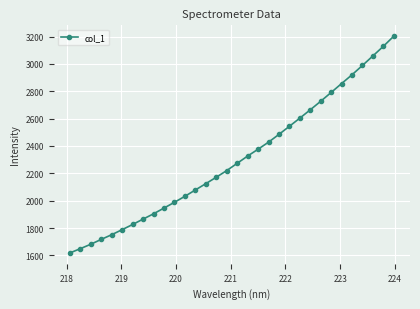

What is the maximum value shown in the chart?

3202.9